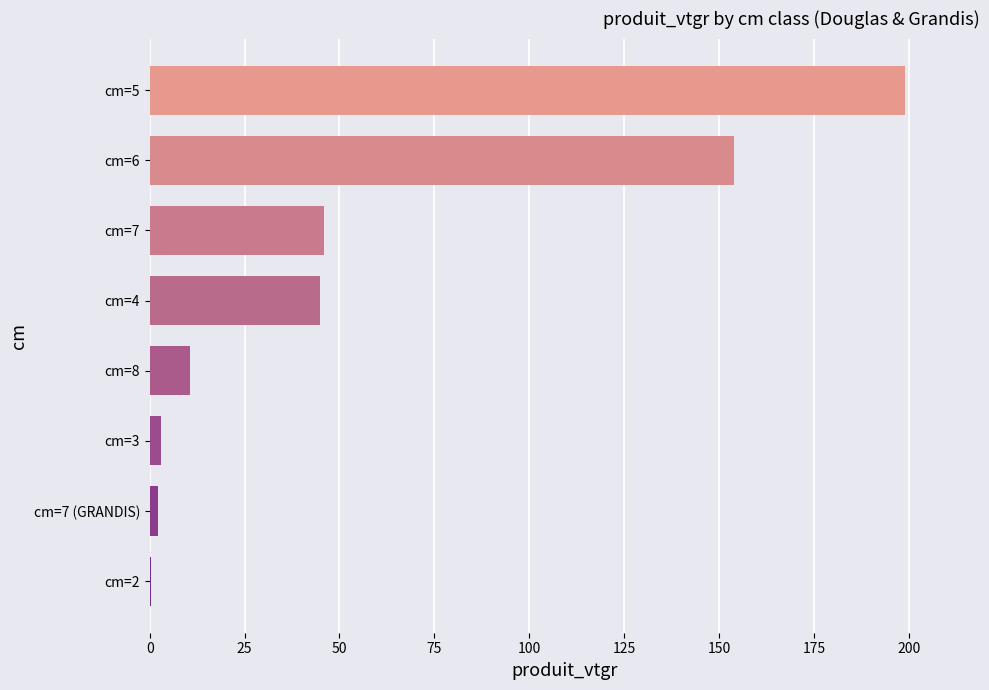

The chart shows a value of 322.6 at cm=5. True or false?

False